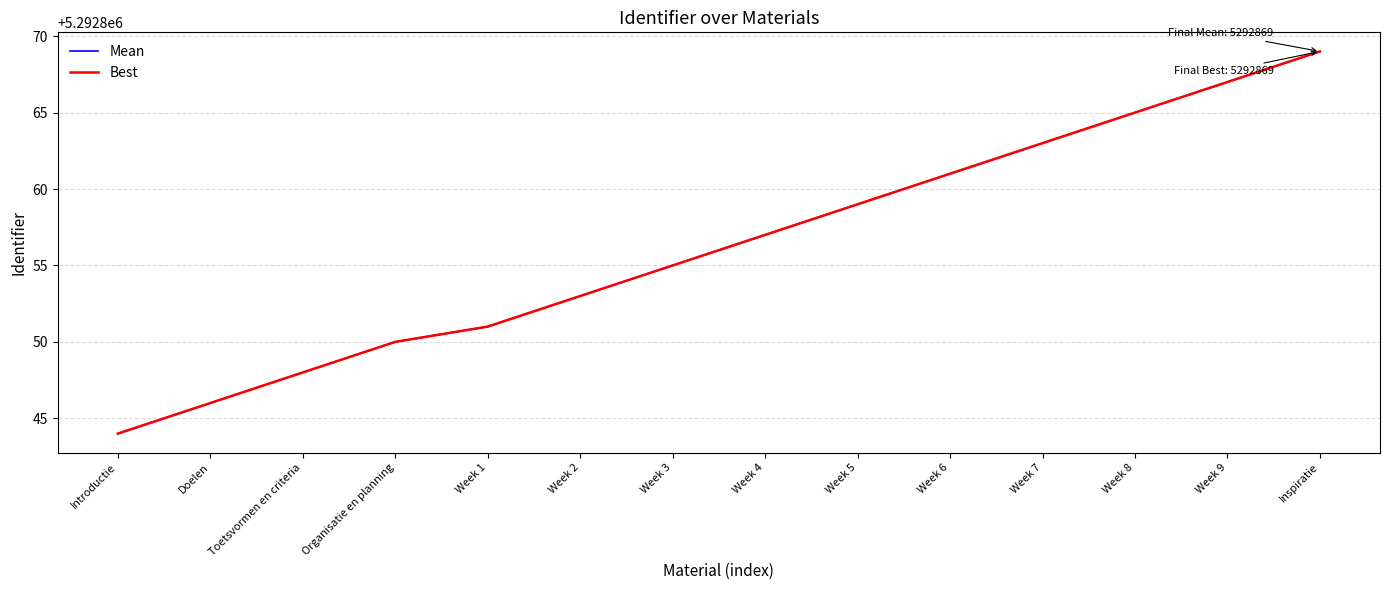

At how many categories does at least one series exceed 5292860?

5